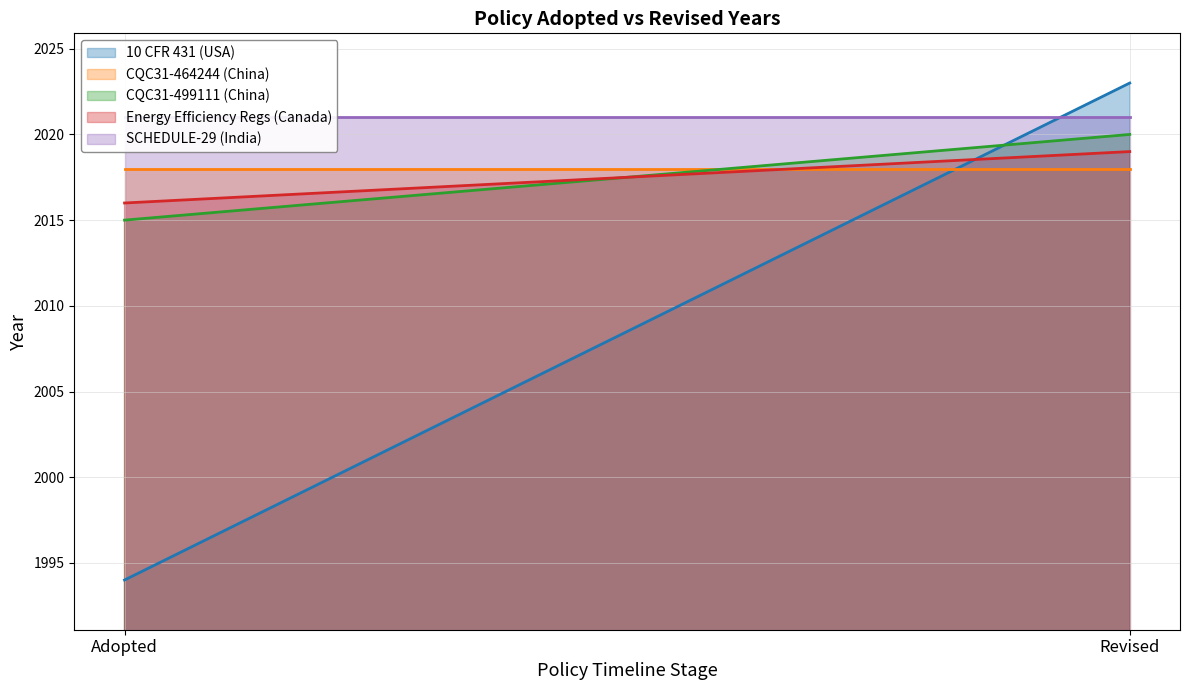

The Energy Efficiency Regs (Canada) series shows 2019 at Revised. True or false?

True